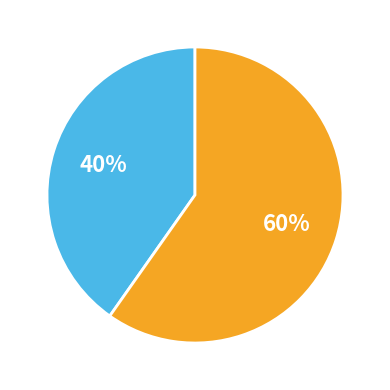

To the nearest percent, what is the average slice percentage?

50%